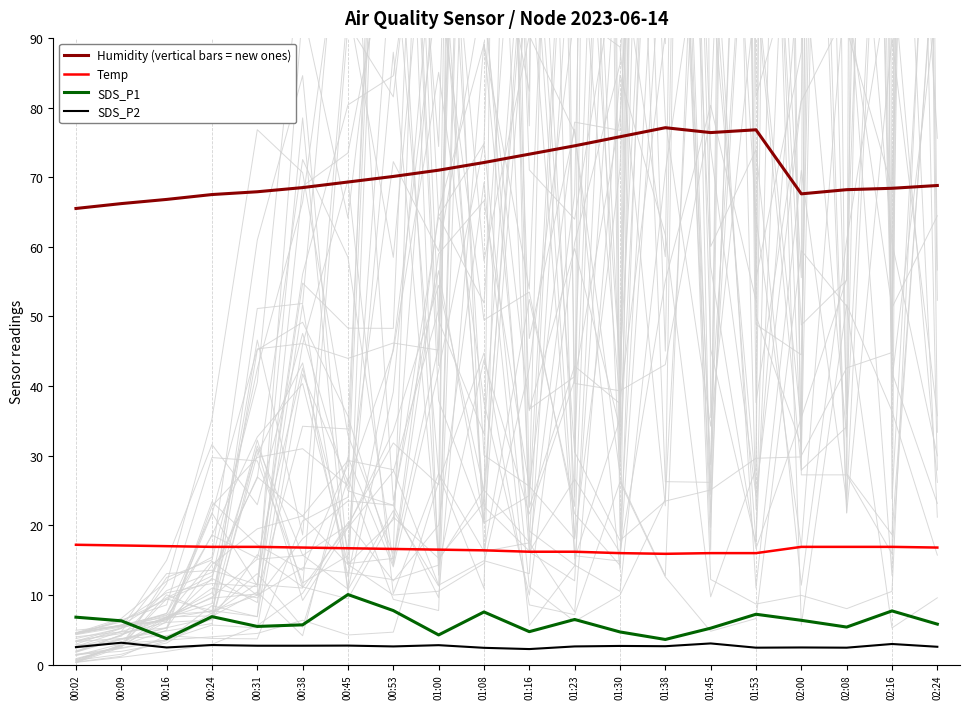

What is the lowest value of the Humidity (vertical bars = new ones) series?

65.5